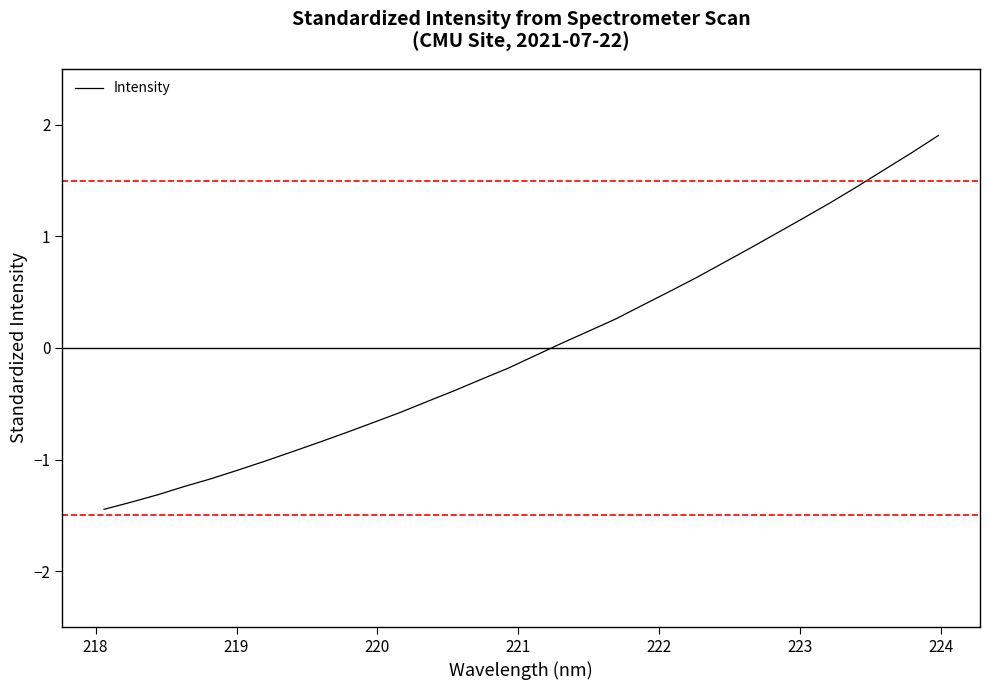

How many values are below zero?

17